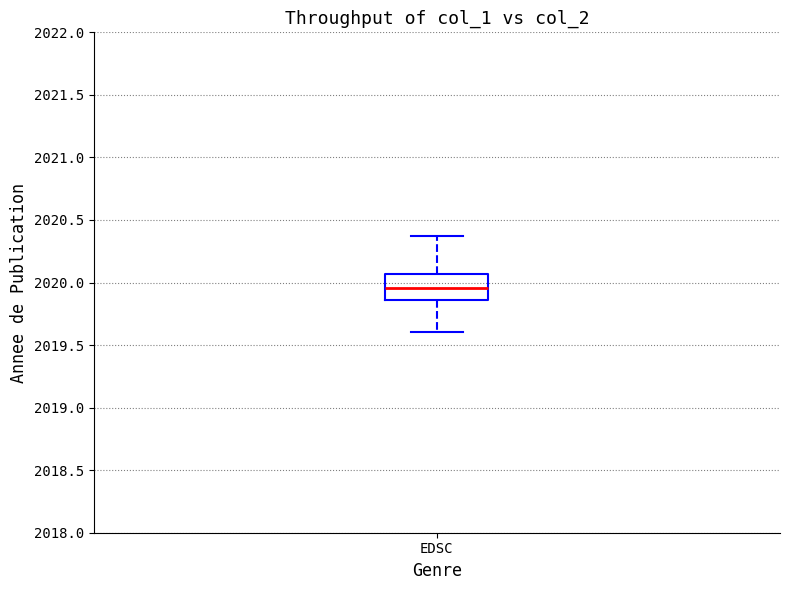

Read this box plot against the y-axis: the position of the median line, the range covered by the box, and the ends of both whiskers. The values are not printed on the chart, so give them approximately, as read against the axis.

median 2019.95, box 2019.85 to 2020.05, whiskers 2019.60 to 2020.35